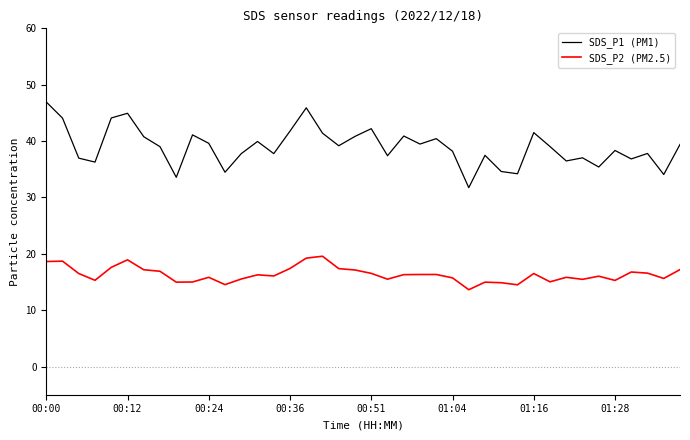

Rank the series by their maximum value, from highest to lowest.

SDS_P1 (PM1), SDS_P2 (PM2.5)